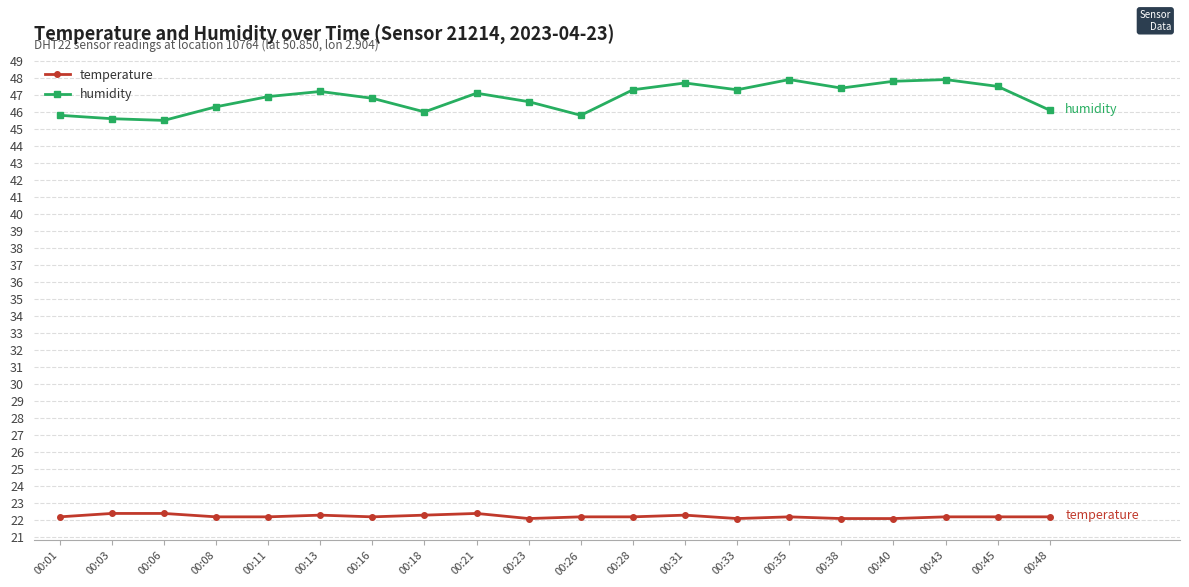

Is it true that temperature equals 22.2 at 00:11?

True